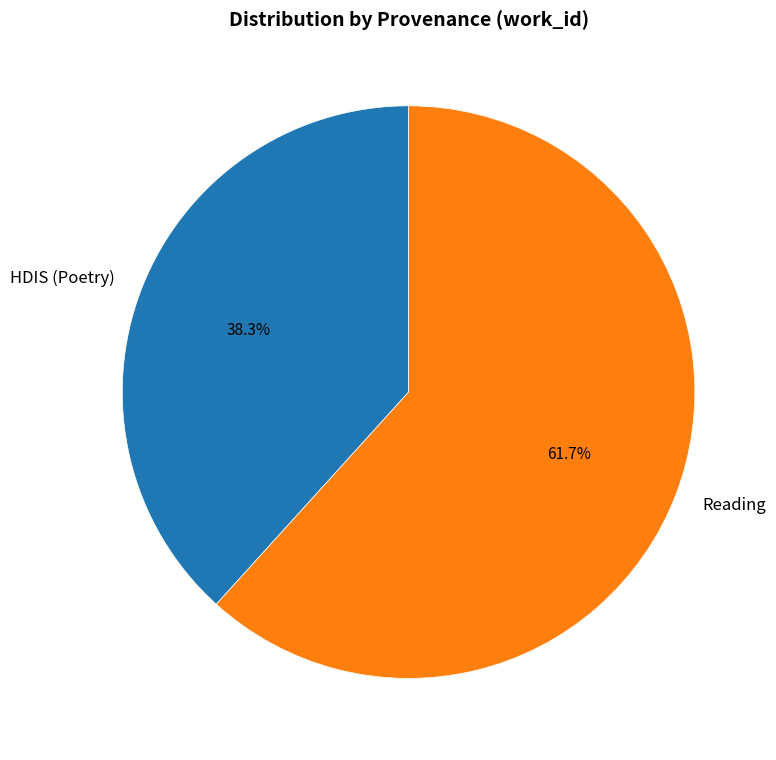

What percentage is the Reading slice, to the nearest percent?

62%